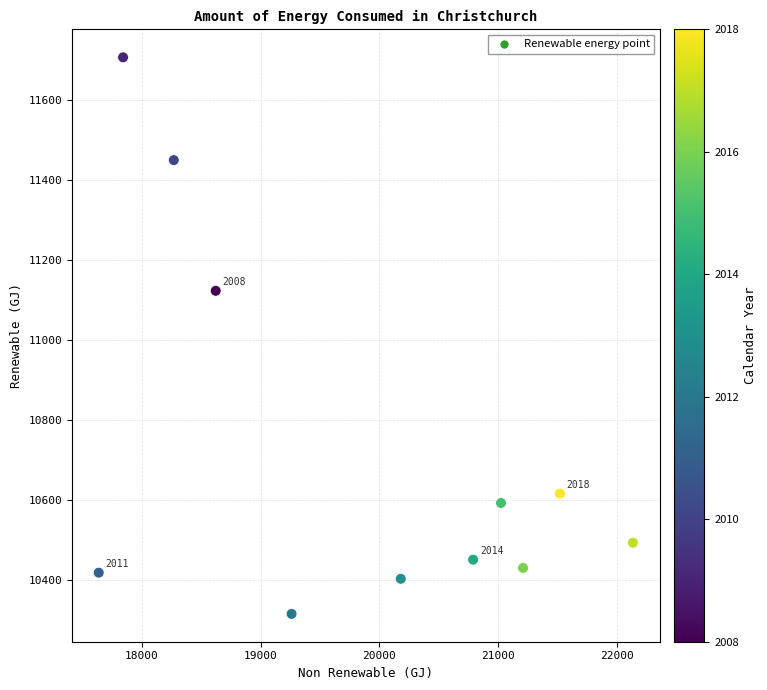

What Y value in the scatter plot is closest to 11011?

11123.5